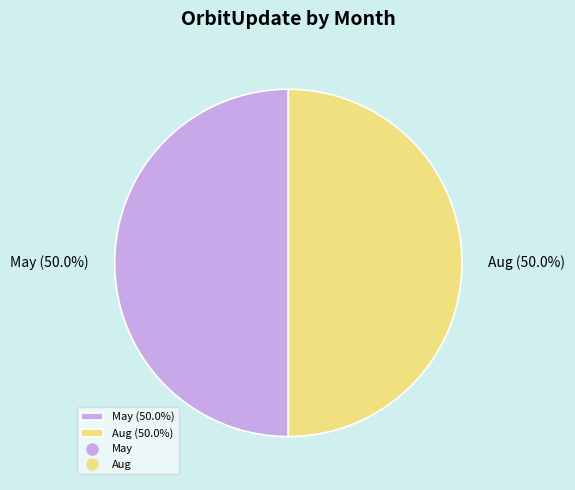

What is the ratio of the value at May (50.0%) to the value at Aug (50.0%)?

1.0